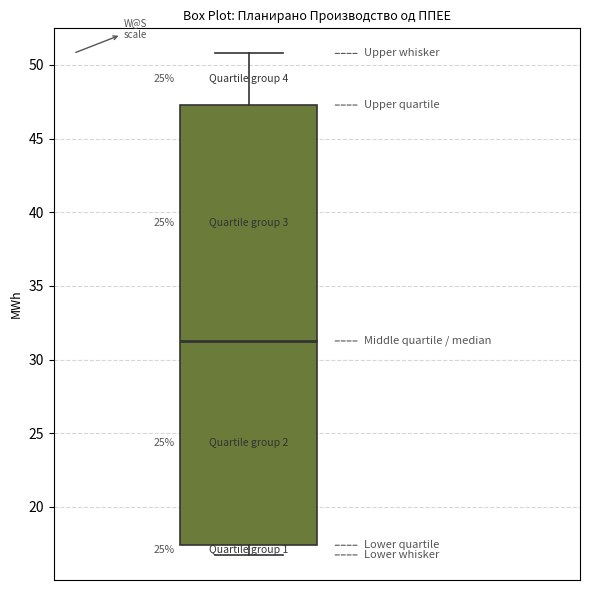

Read this box plot against the y-axis: the position of the median line, the range covered by the box, and the ends of both whiskers. The values are not printed on the chart, so give them approximately, as read against the axis.

median 31.5, box 17.5 to 47.5, whiskers 16.5 to 51.0